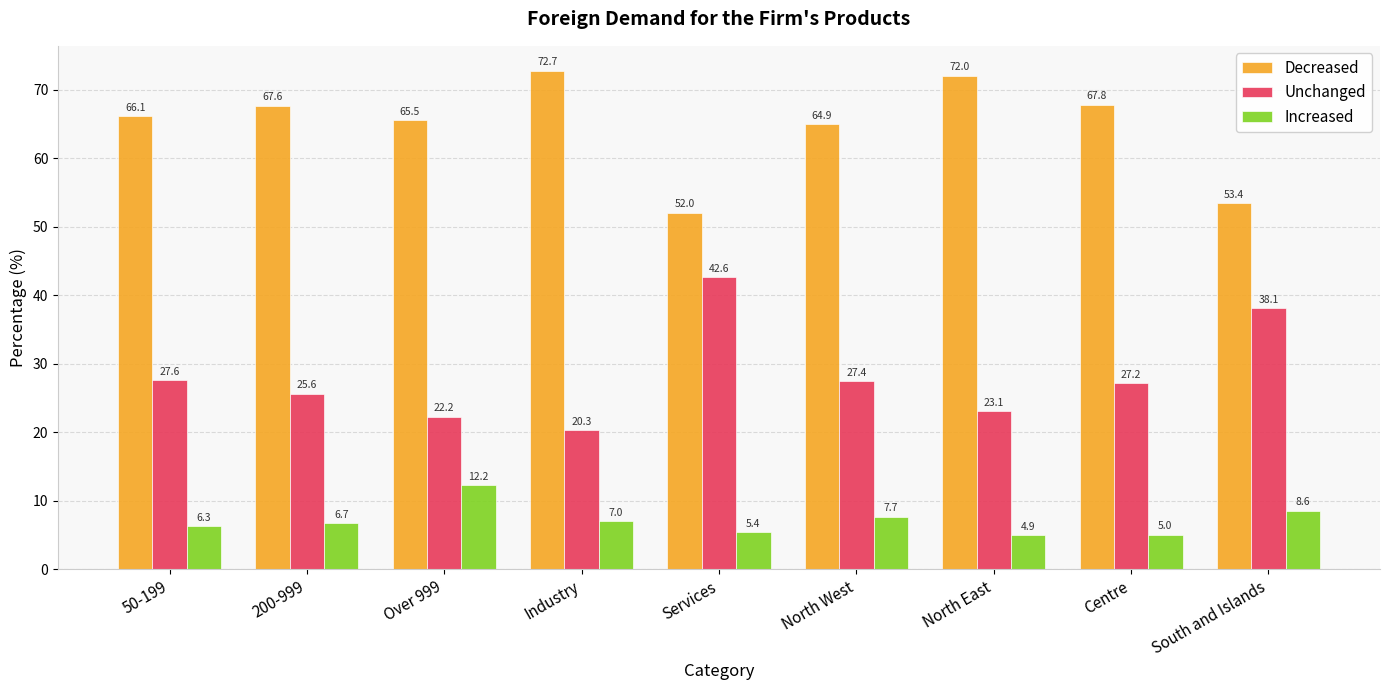

The Unchanged series shows 42.6 at Services. True or false?

True